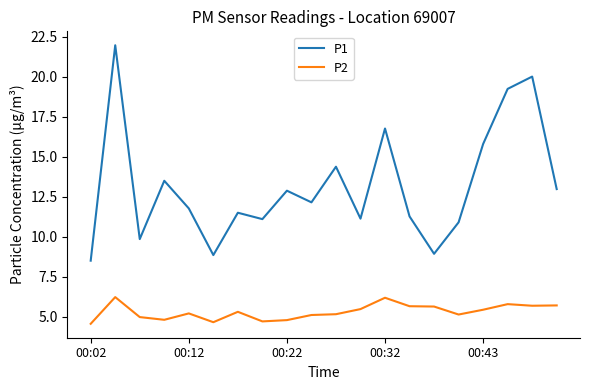

True or false: P2 and P1 cross at least once.

False